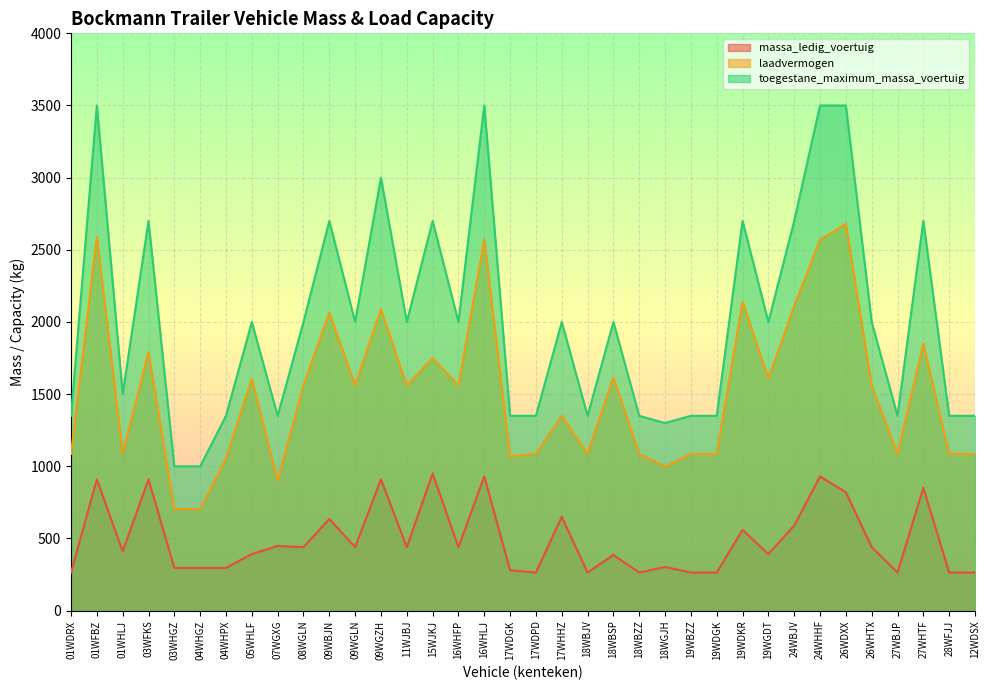

True or false: toegestane_maximum_massa_voertuig and laadvermogen intersect in this chart.

False